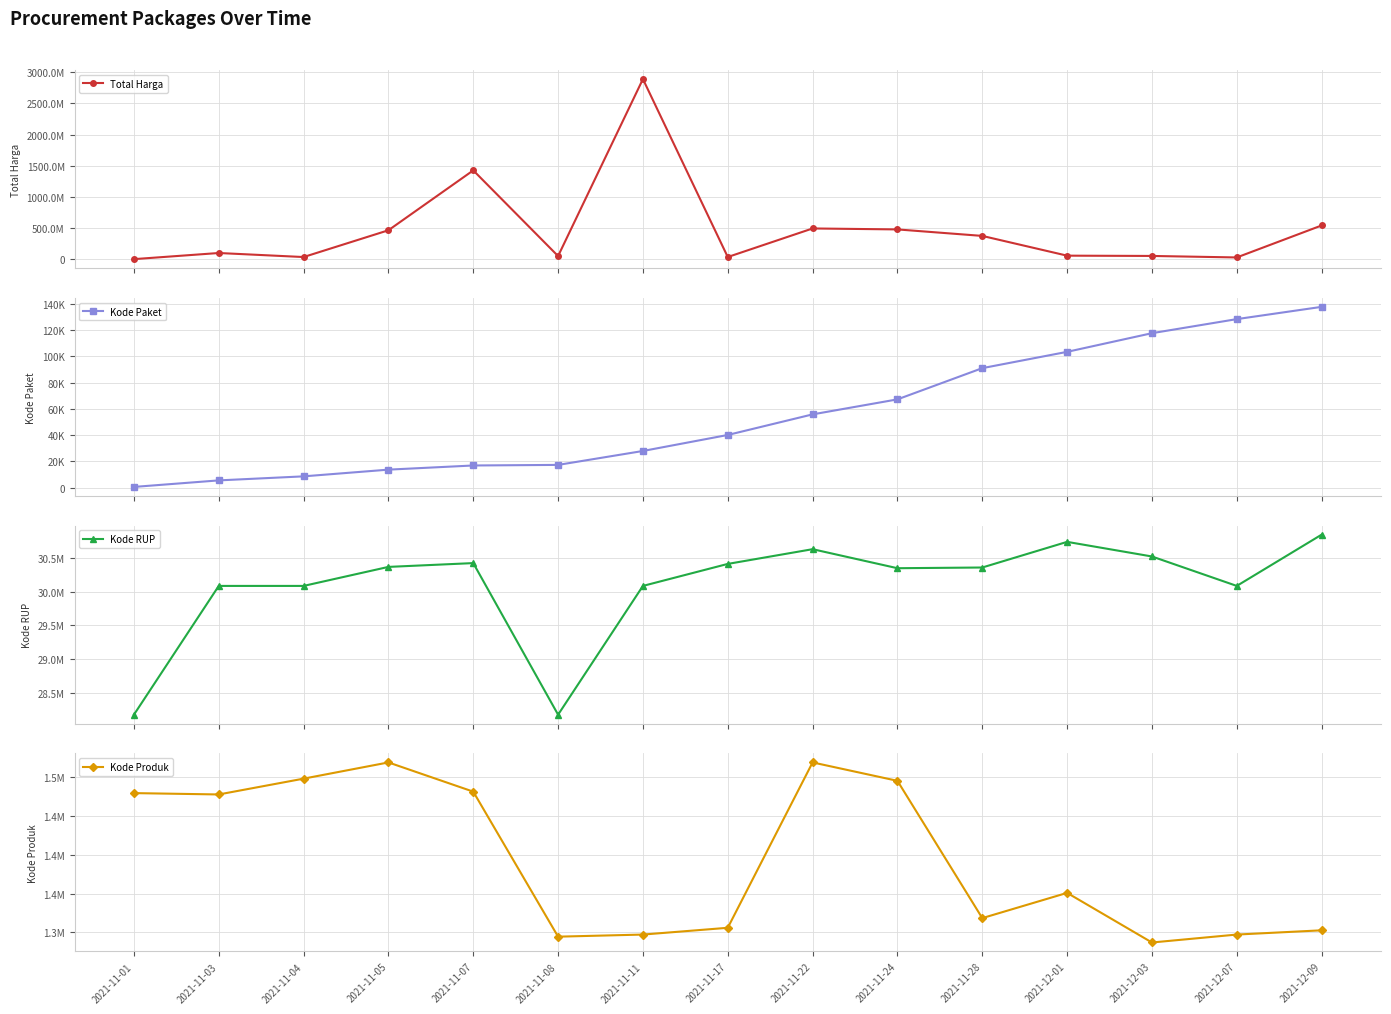

How many data points in Kode Produk are above 1350905?

7